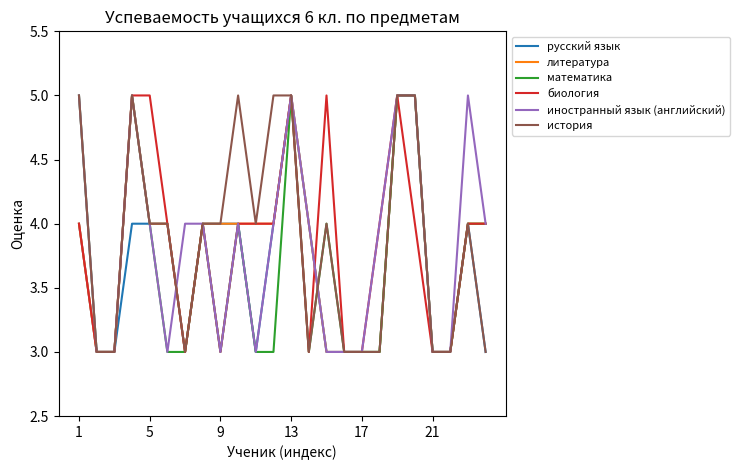

What is the highest value of the русский язык series?

5